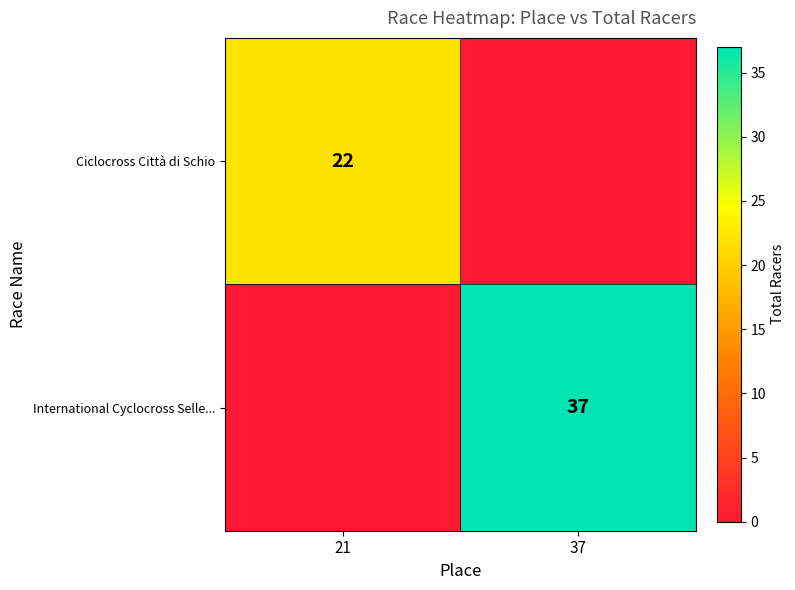

Is it true that Ciclocross Città di Schio equals 12 at 21?

False